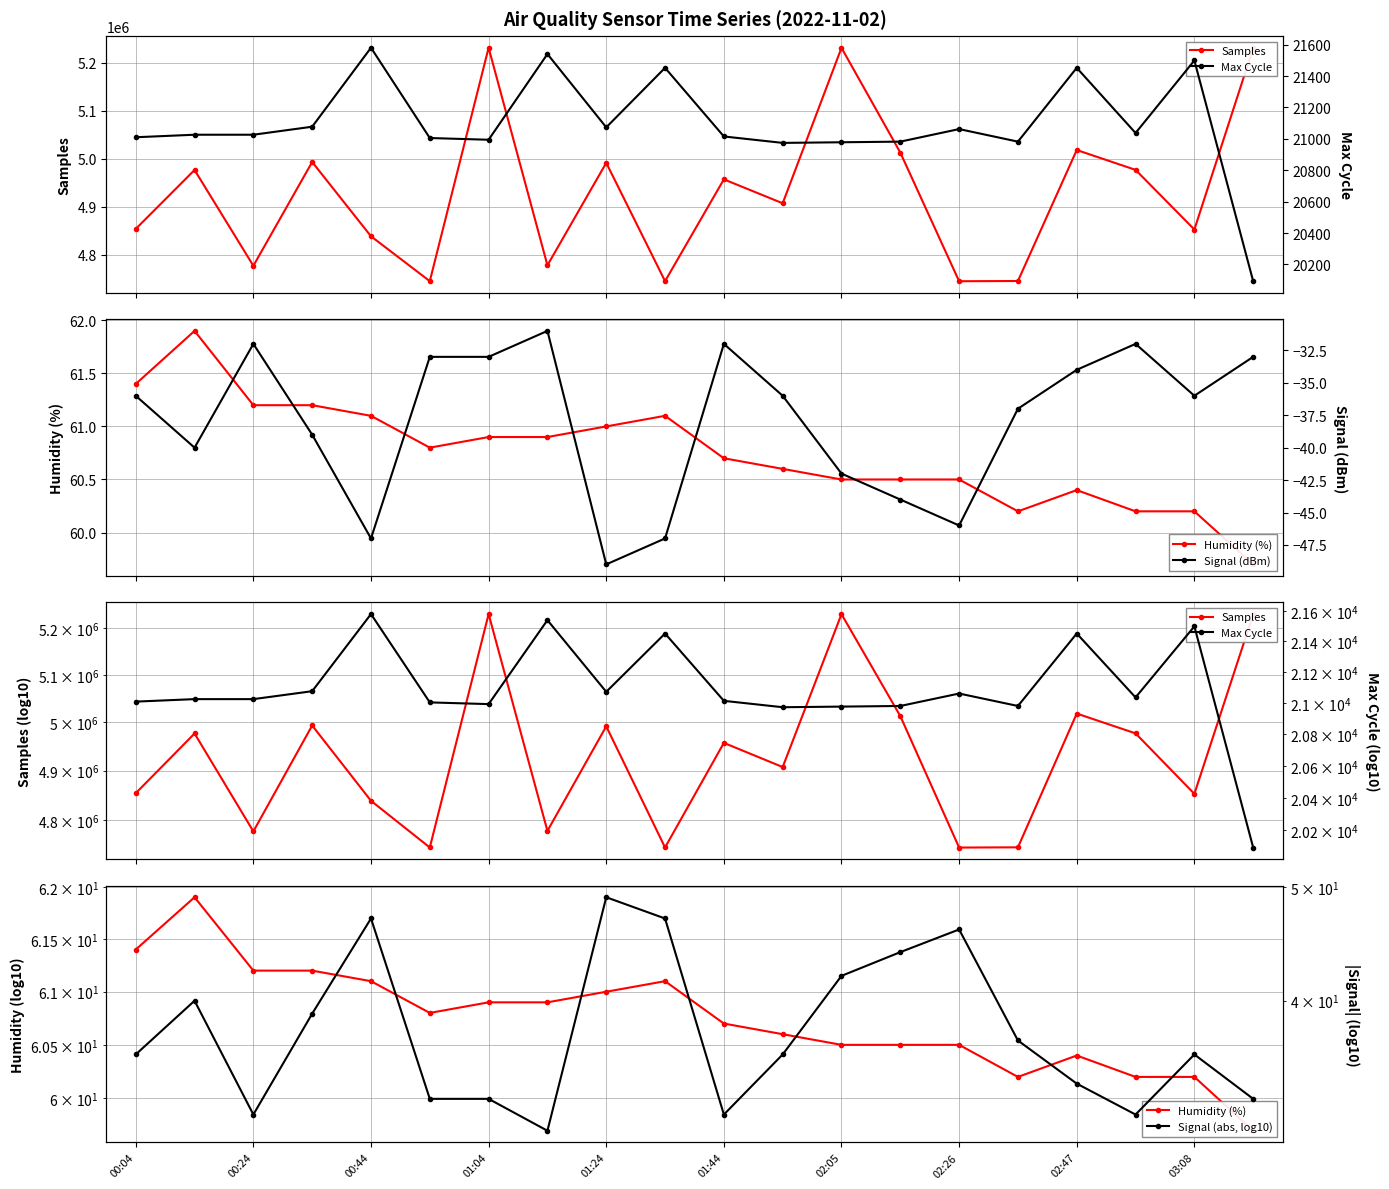

Is it true that Max Cycle equals 26214.5 at 19?

False